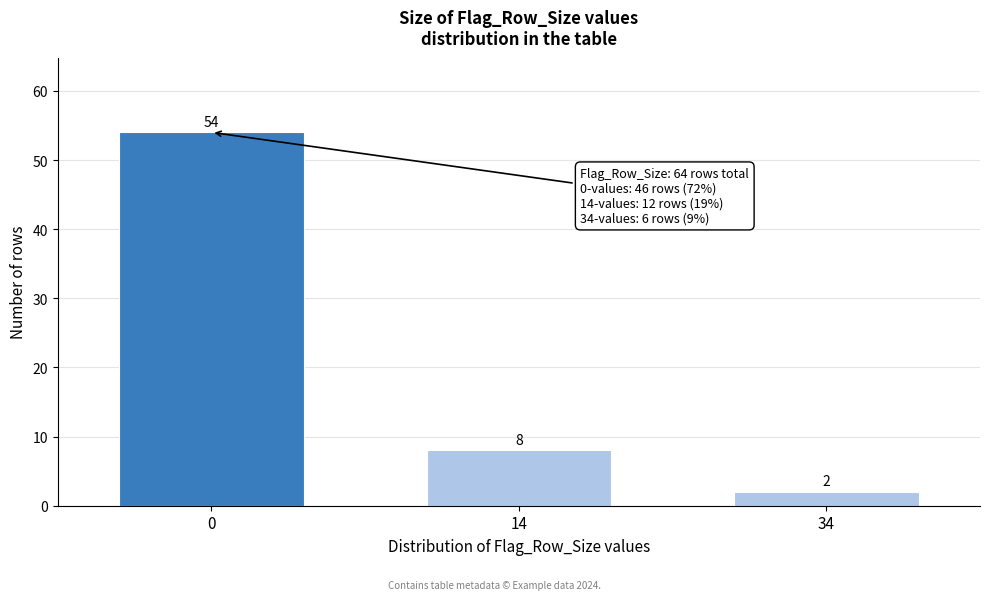

Reading left to right, what are all the values shown in this chart?

0=54	14=8	34=2